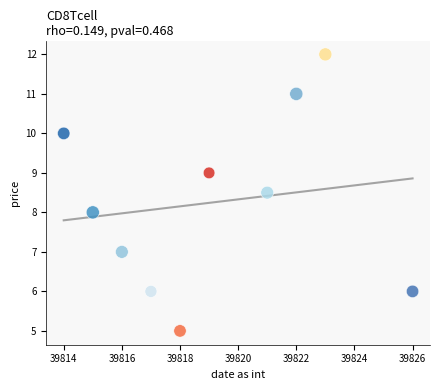

What is the range of Y values (max minus min)?

7.0